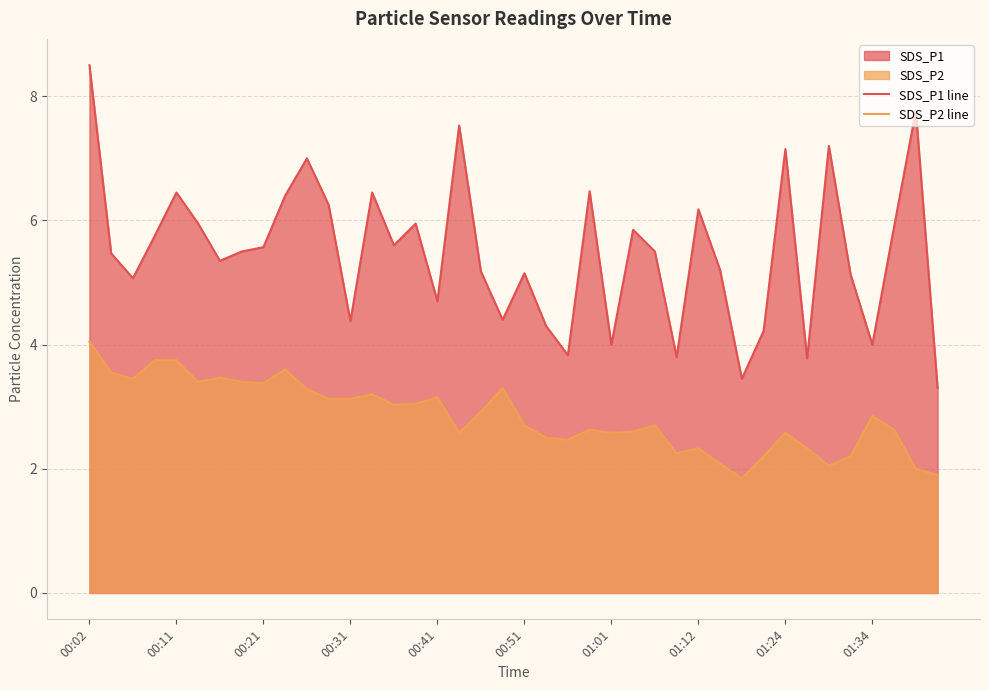

Reading right to left, transcribe all the data shown in this chart.

SDS_P1 line: 3.3	7.8	5.9	4.0	5.1	7.2	3.8	7.2	4.2	3.5	5.2	6.2	3.8	5.5	5.8	4.0	6.5	3.8	4.3	5.2	4.4	5.2	7.5	4.7	6.0	5.6	6.5	4.4	6.2	7.0	6.4	5.6	5.5	5.3	6.0	6.5	5.8	5.1	5.5	8.5
SDS_P2 line: 1.9	2.0	2.6	2.9	2.2	2.0	2.3	2.6	2.2	1.9	2.1	2.3	2.2	2.7	2.6	2.6	2.6	2.5	2.5	2.7	3.3	2.9	2.6	3.1	3.0	3.0	3.2	3.1	3.1	3.3	3.6	3.4	3.4	3.5	3.4	3.8	3.8	3.5	3.5	4.0